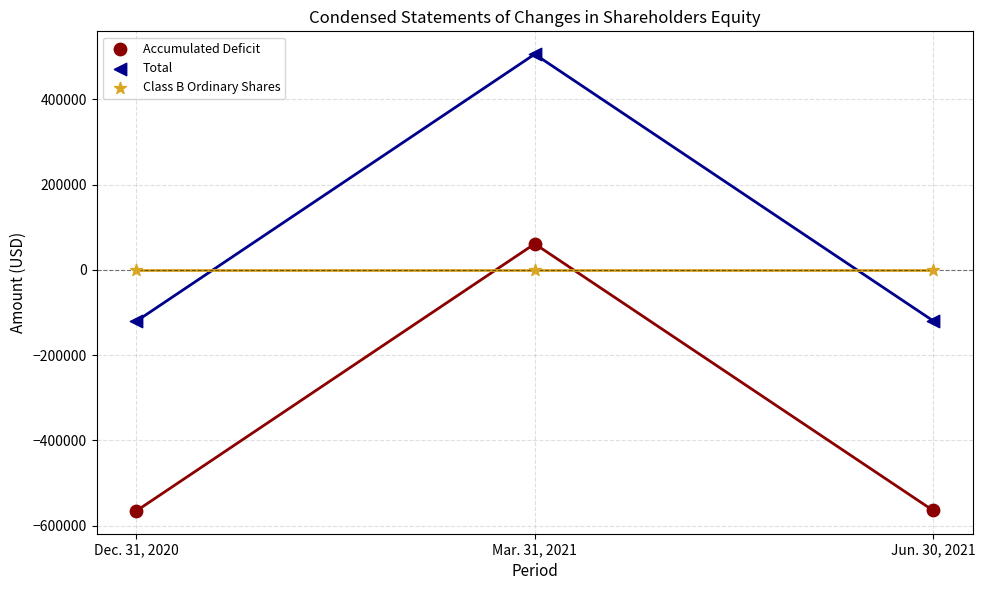

Which series contains the highest Y value?

Total